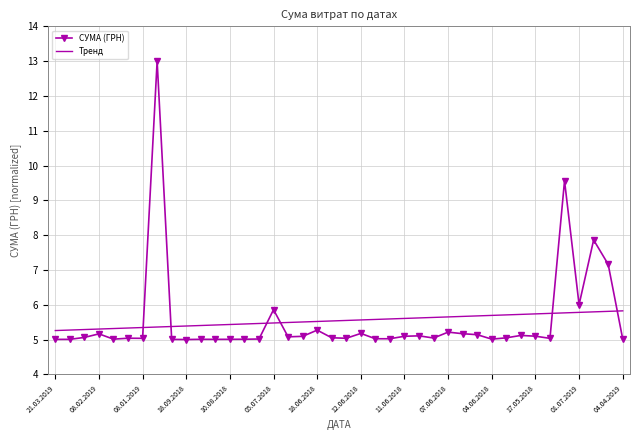

What is the difference between the maximum and minimum values in the СУМА (ГРН) series?

8.0